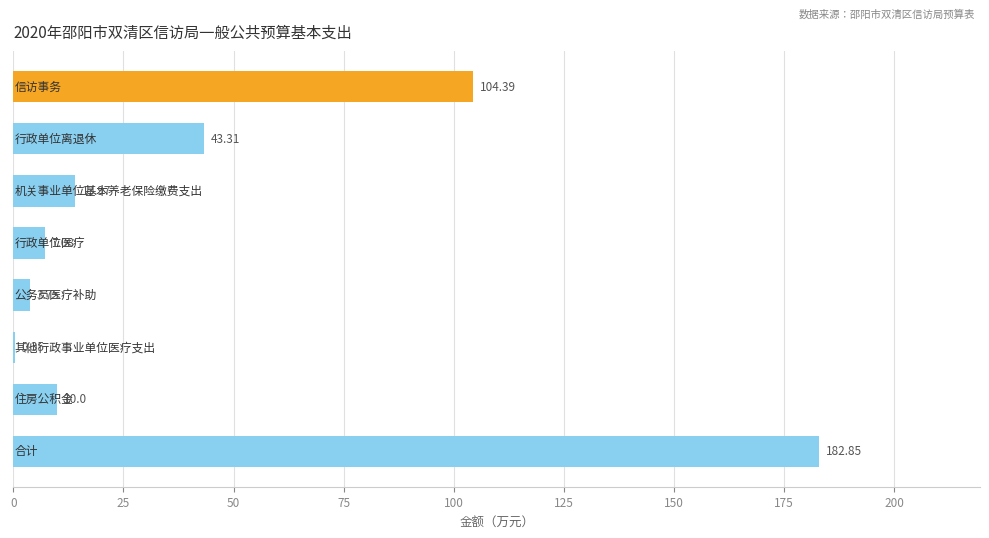

What is the sum of all values?

365.7